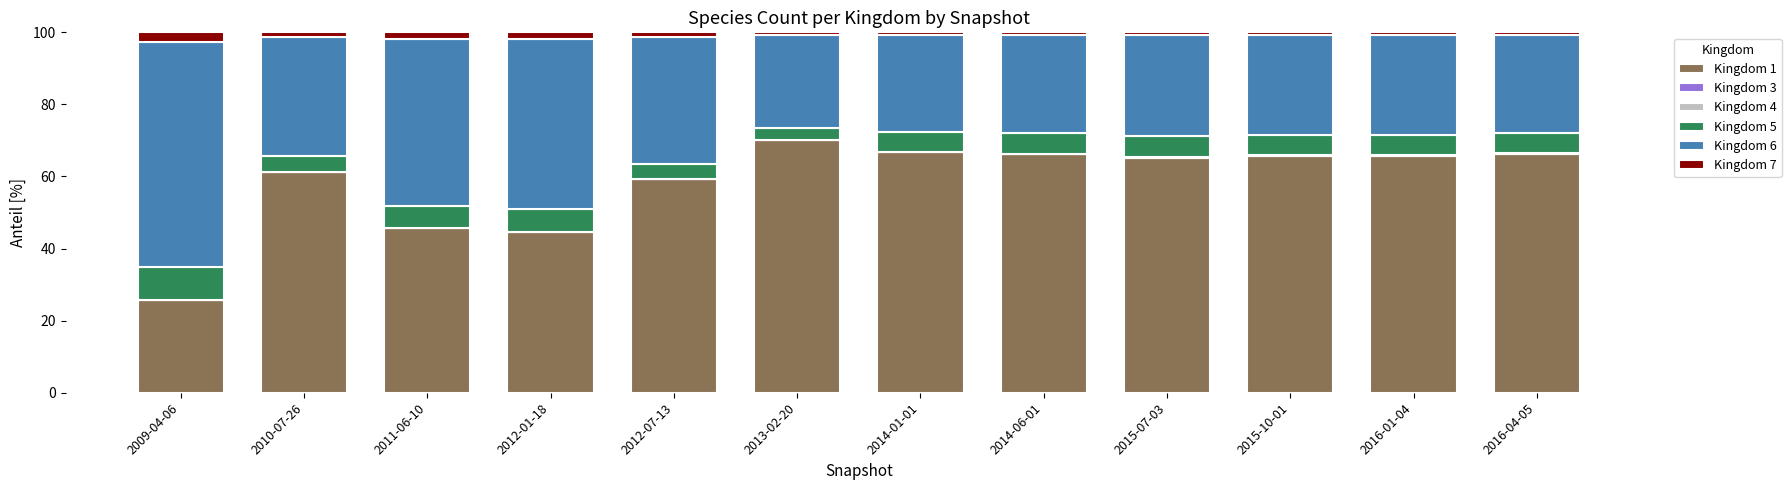

What is the maximum value for Kingdom 1?

70.2